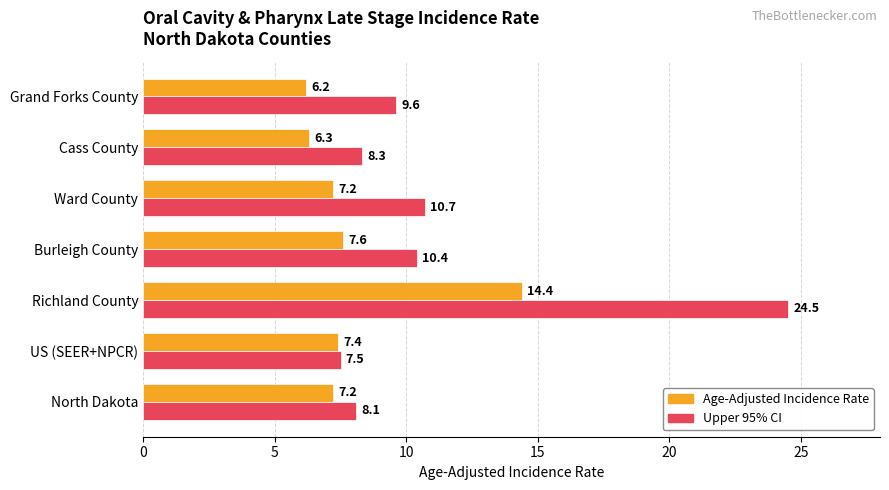

What is the difference between the Age-Adjusted Incidence Rate values at Grand Forks County and Richland County?

8.2